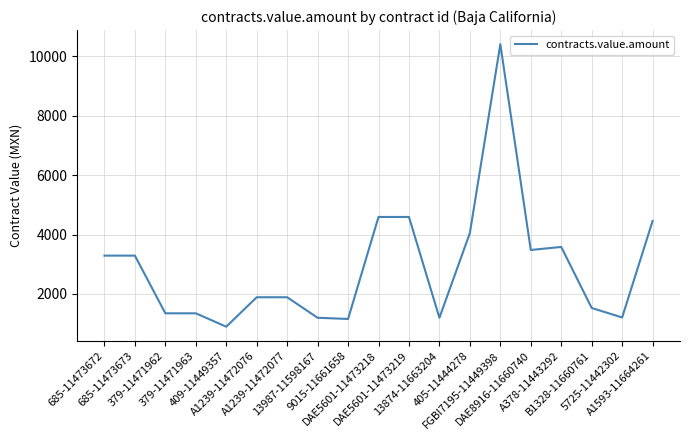

What is the greatest value displayed?

10400.0